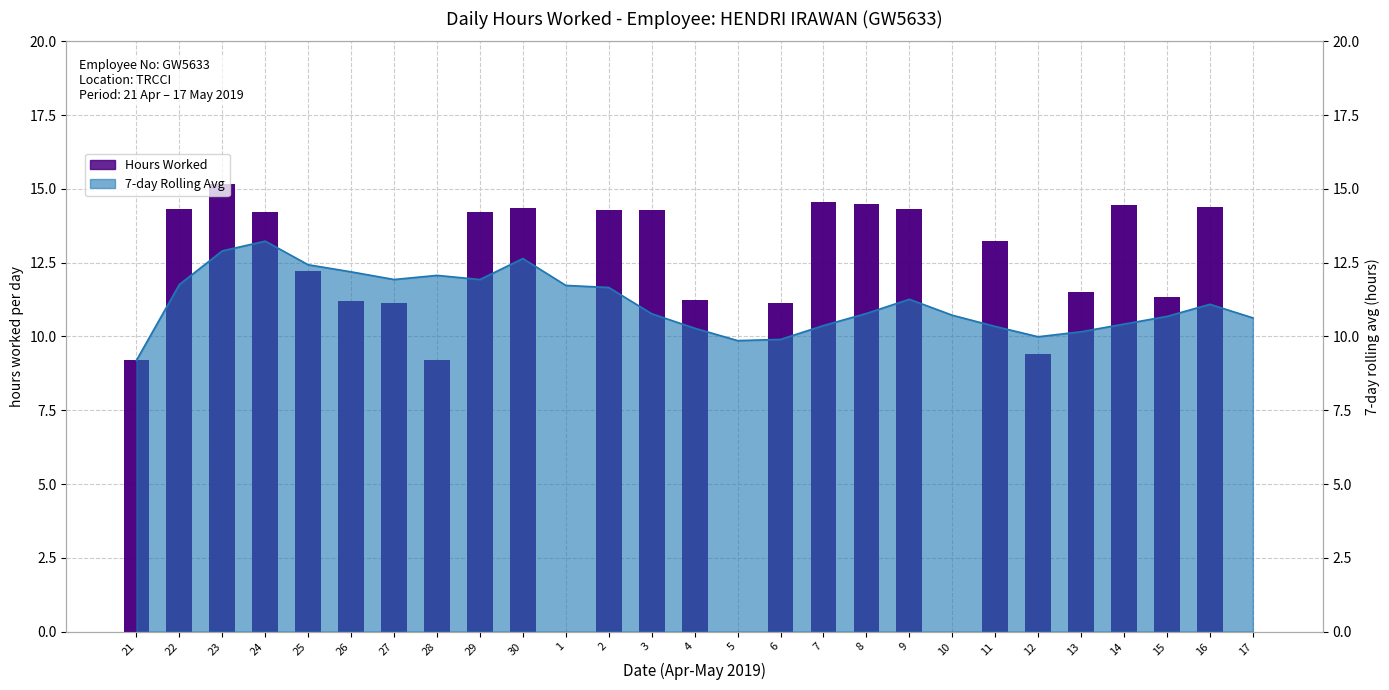

What is the difference between the highest and lowest values at 27?

0.8